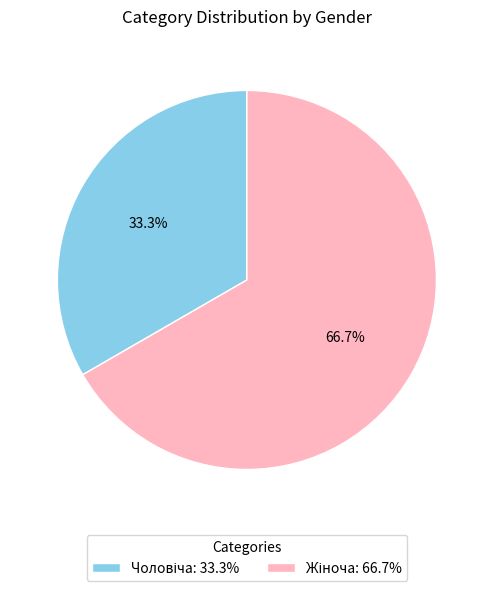

Does any single category account for the majority?

Yes